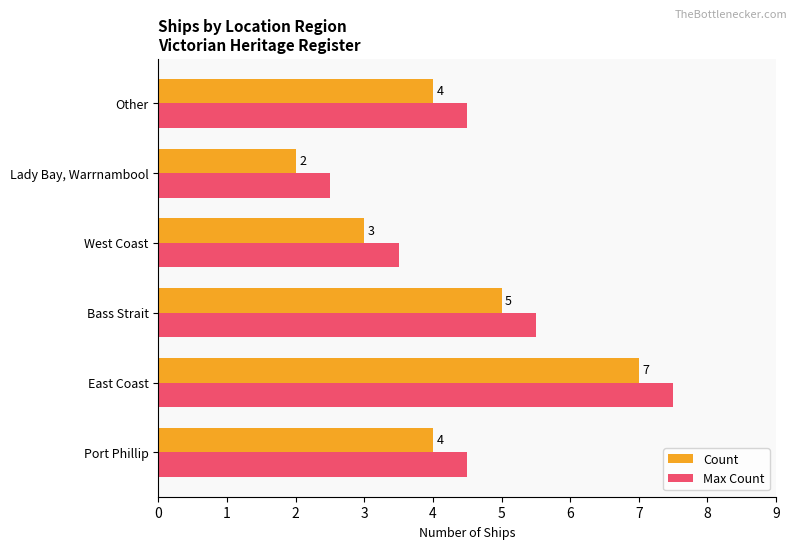

List the series in order of their peak value, highest first.

Max Count, Count